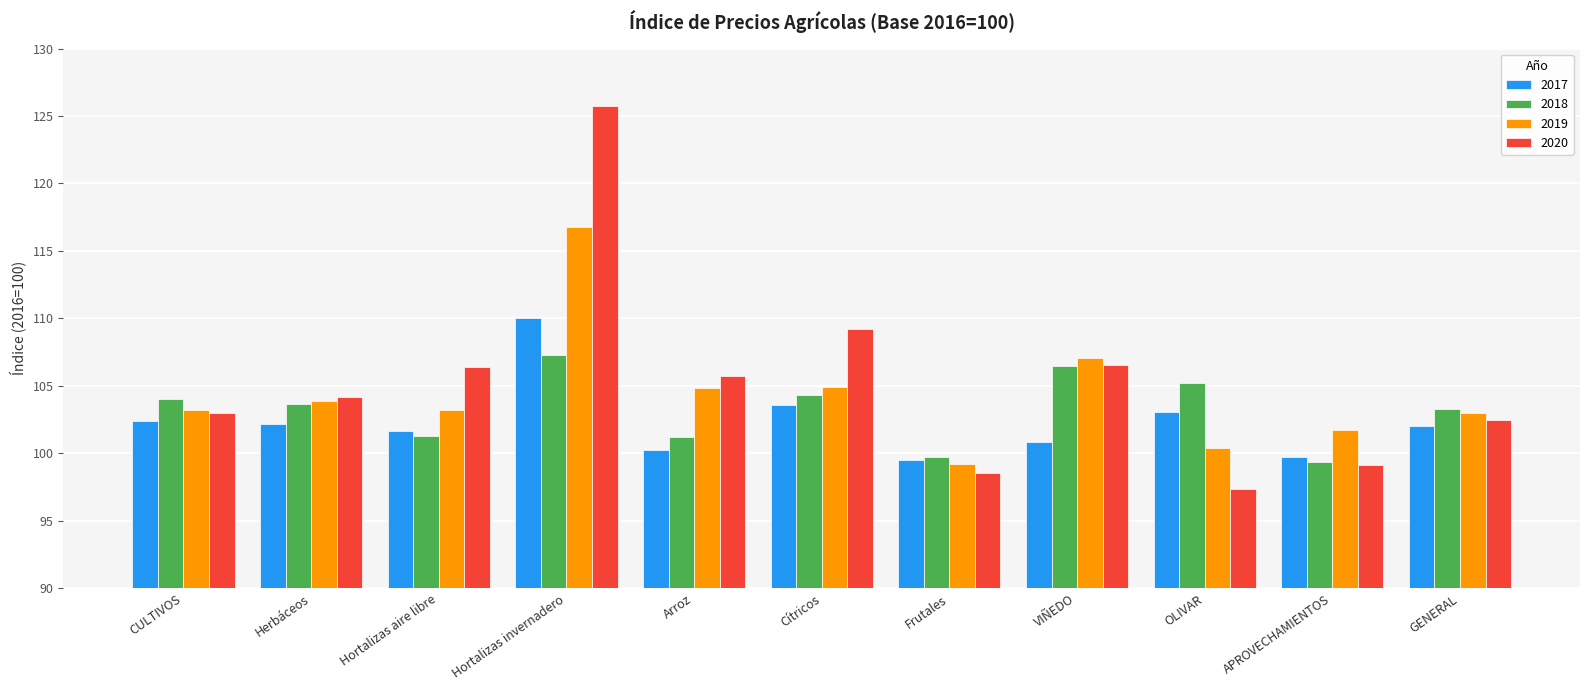

At which category is the sum across all series the highest?

Hortalizas invernadero